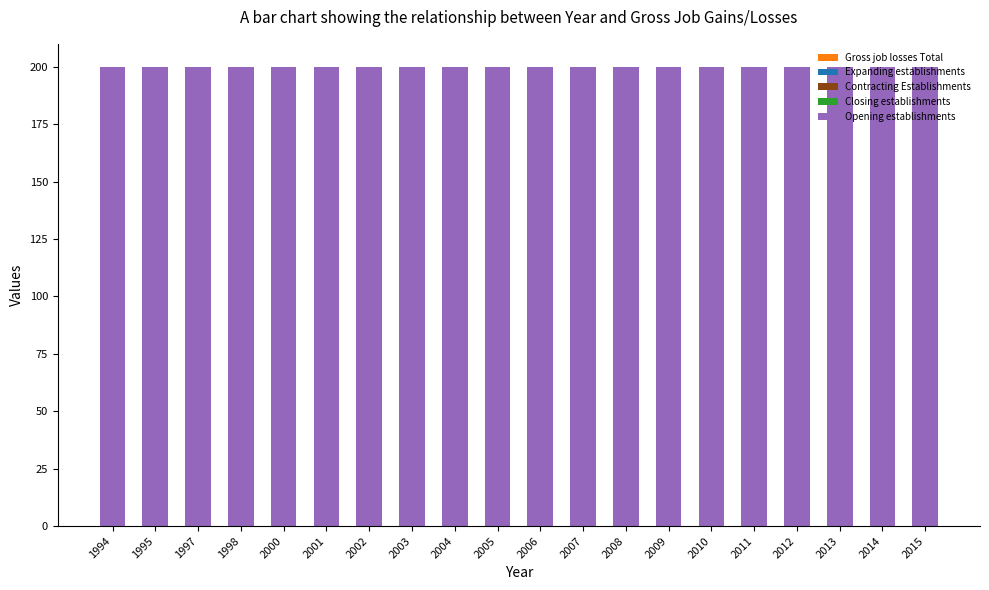

Reading left to right, list all the values displayed in this chart.

Gross job losses Total: 0	0	0	0	0	0	0	0	0	0	0	0	0	0	0	0	0	0	0	0
Expanding establishments: 0	0	0	0	0	0	0	0	0	0	0	0	0	0	0	0	0	0	0	0
Contracting Establishments: 0	0	0	0	0	0	0	0	0	0	0	0	0	0	0	0	0	0	0	0
Closing establishments: 0	0	0	0	0	0	0	0	0	0	0	0	0	0	0	0	0	0	0	0
Opening establishments: 200	200	200	200	200	200	200	200	200	200	200	200	200	200	200	200	200	200	200	200